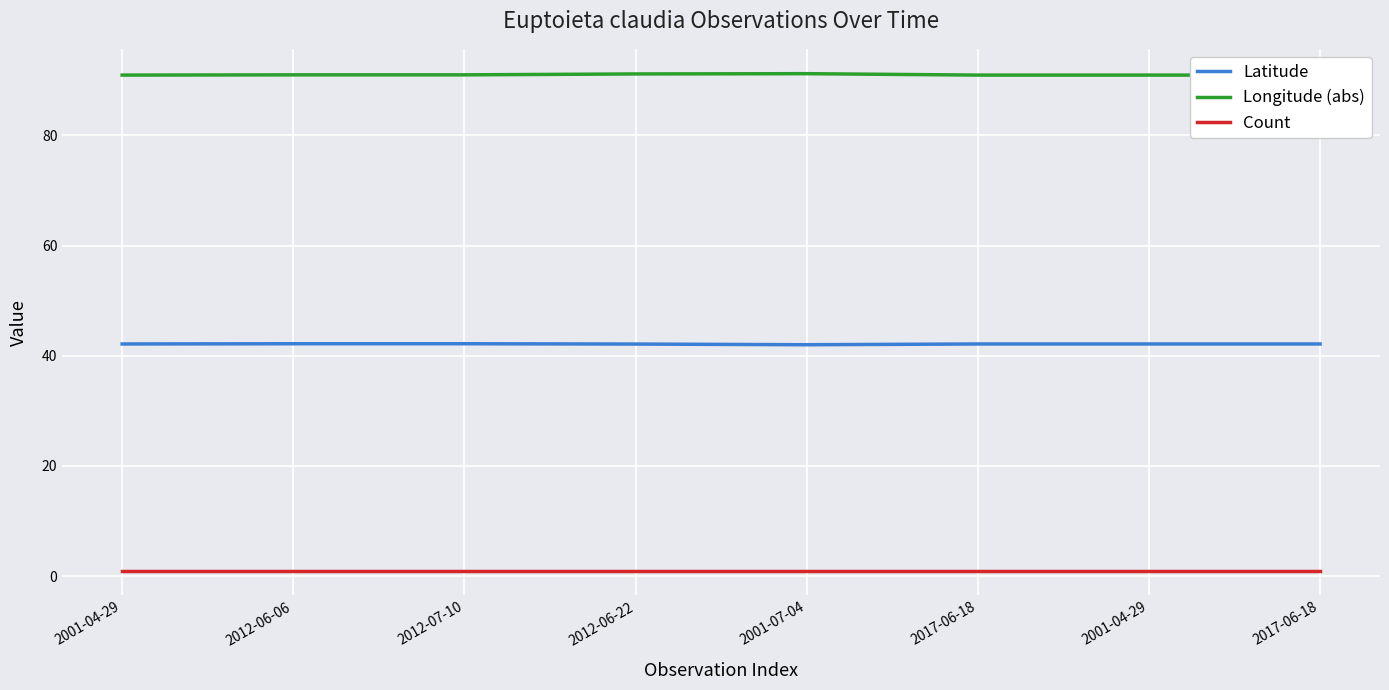

Is it true that Longitude (abs) equals 91.0 at 2012-06-06?

True